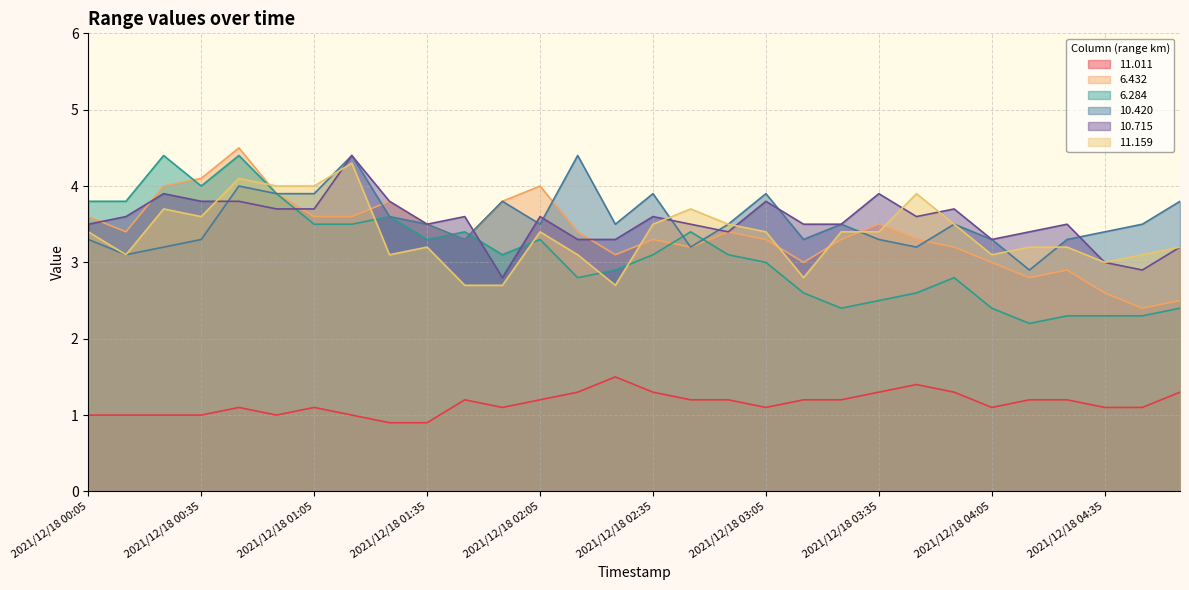

How many values in the 6.284 series are below 3?

13